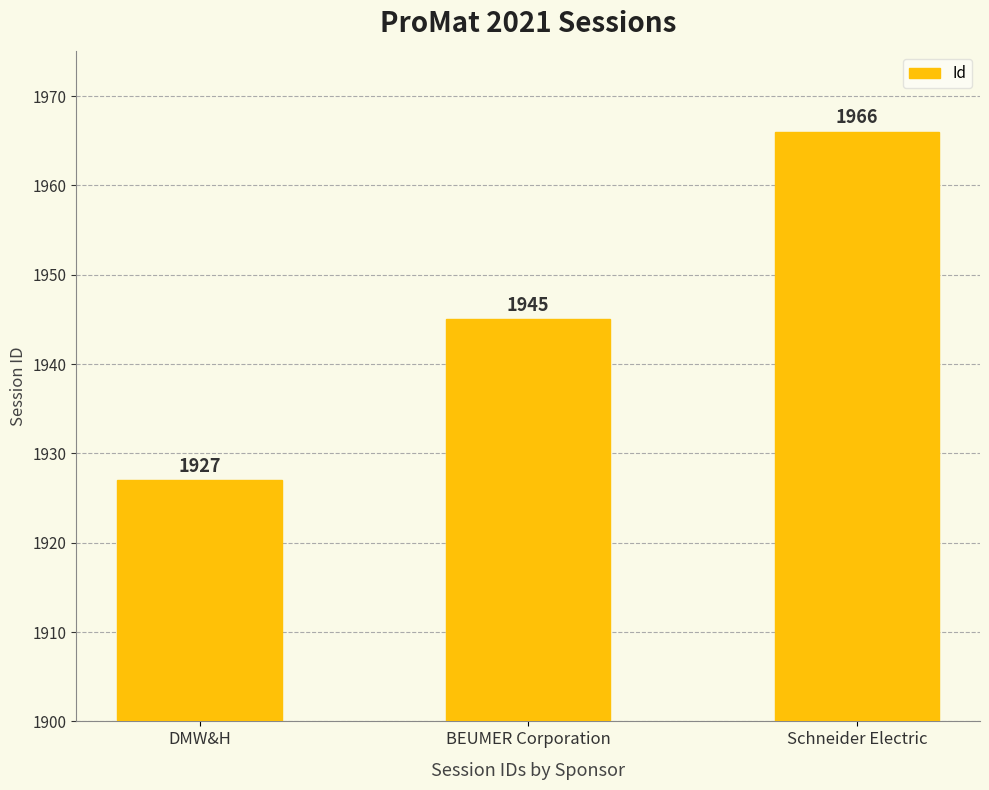

What is the difference between the maximum and minimum values?

39